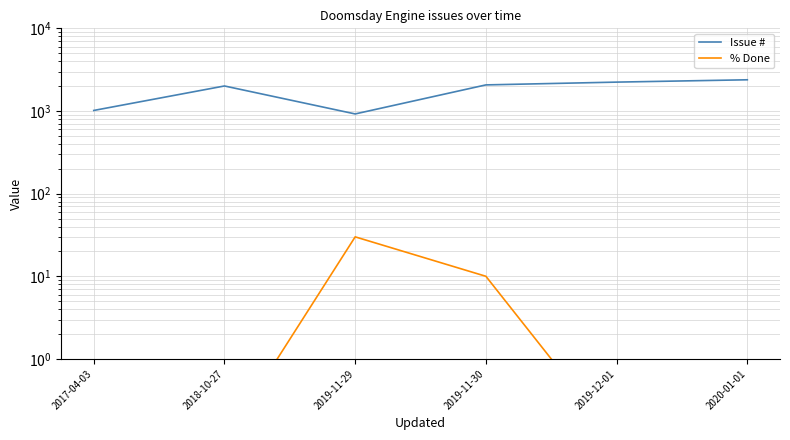

What is the value of the Issue # point at the 6th from the left?

2385.0